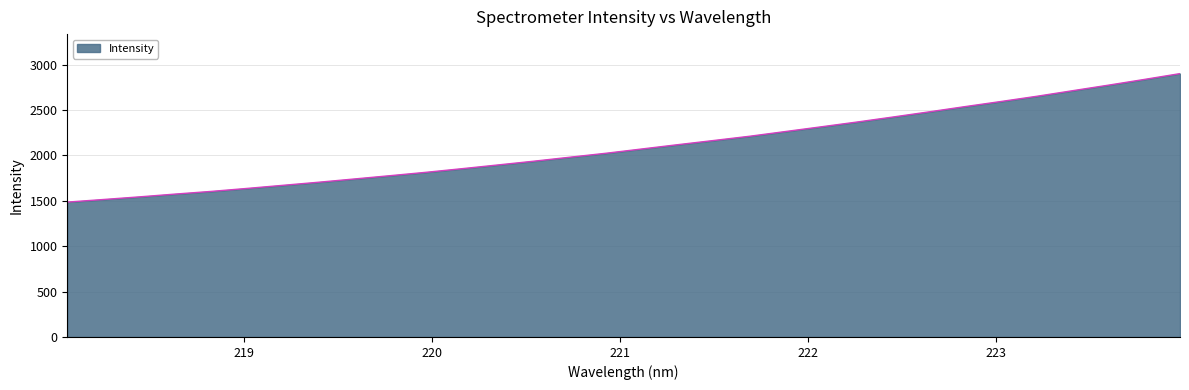

How many distinct data groups are displayed?

1